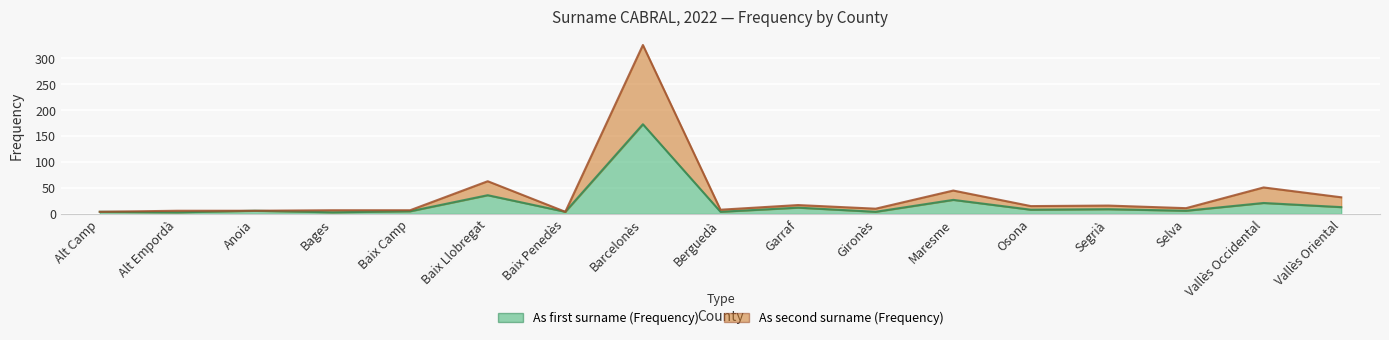

How many interior local valleys does the As first surname (Frequency) series have?

7